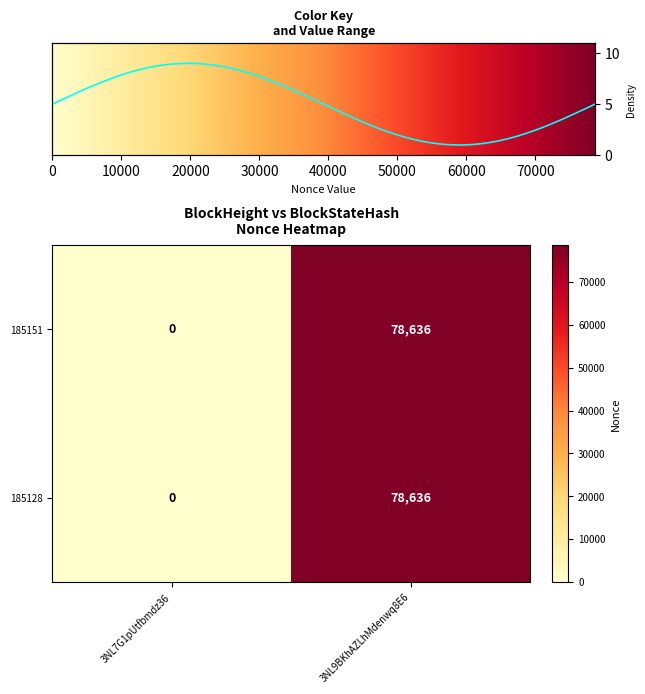

Count the 185151 values in the range 0 to 78636.

2